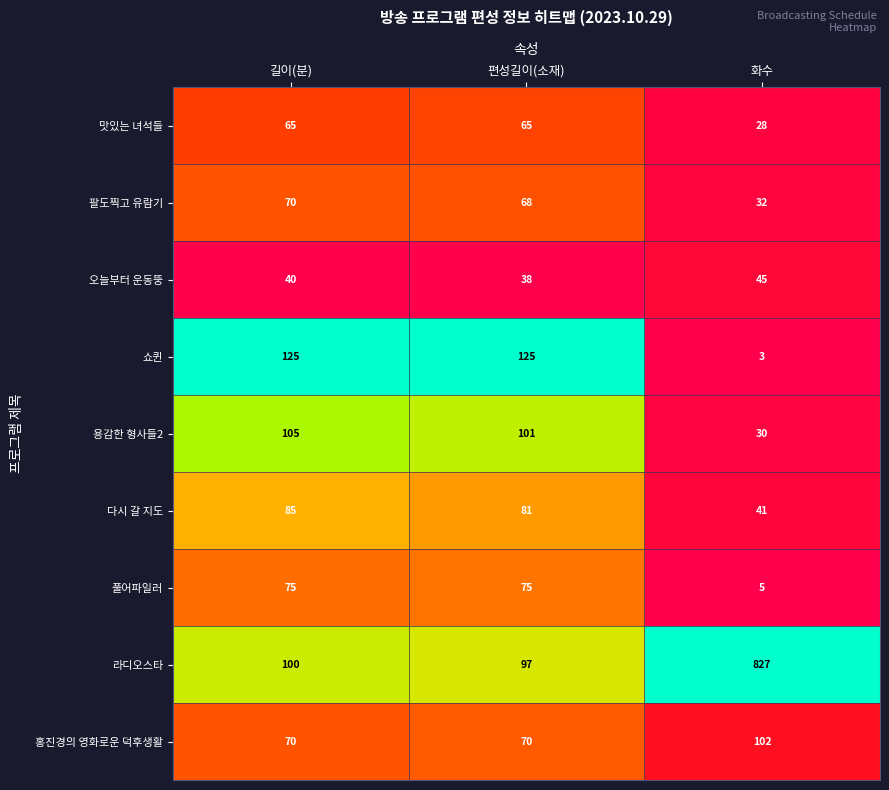

Reading left to right, transcribe all the data shown in this chart.

맛있는 녀석들: 길이(분)=65	편성길이(소재)=65	화수=28
팔도찍고 유람기: 길이(분)=70	편성길이(소재)=68	화수=32
오늘부터 운동뚱: 길이(분)=40	편성길이(소재)=38	화수=45
쇼퀸: 길이(분)=125	편성길이(소재)=125	화수=3
용감한 형사들2: 길이(분)=105	편성길이(소재)=101	화수=30
다시 갈 지도: 길이(분)=85	편성길이(소재)=81	화수=41
풀어파일러: 길이(분)=75	편성길이(소재)=75	화수=5
라디오스타: 길이(분)=100	편성길이(소재)=97	화수=827
홍진경의 영화로운 덕후생활: 길이(분)=70	편성길이(소재)=70	화수=102